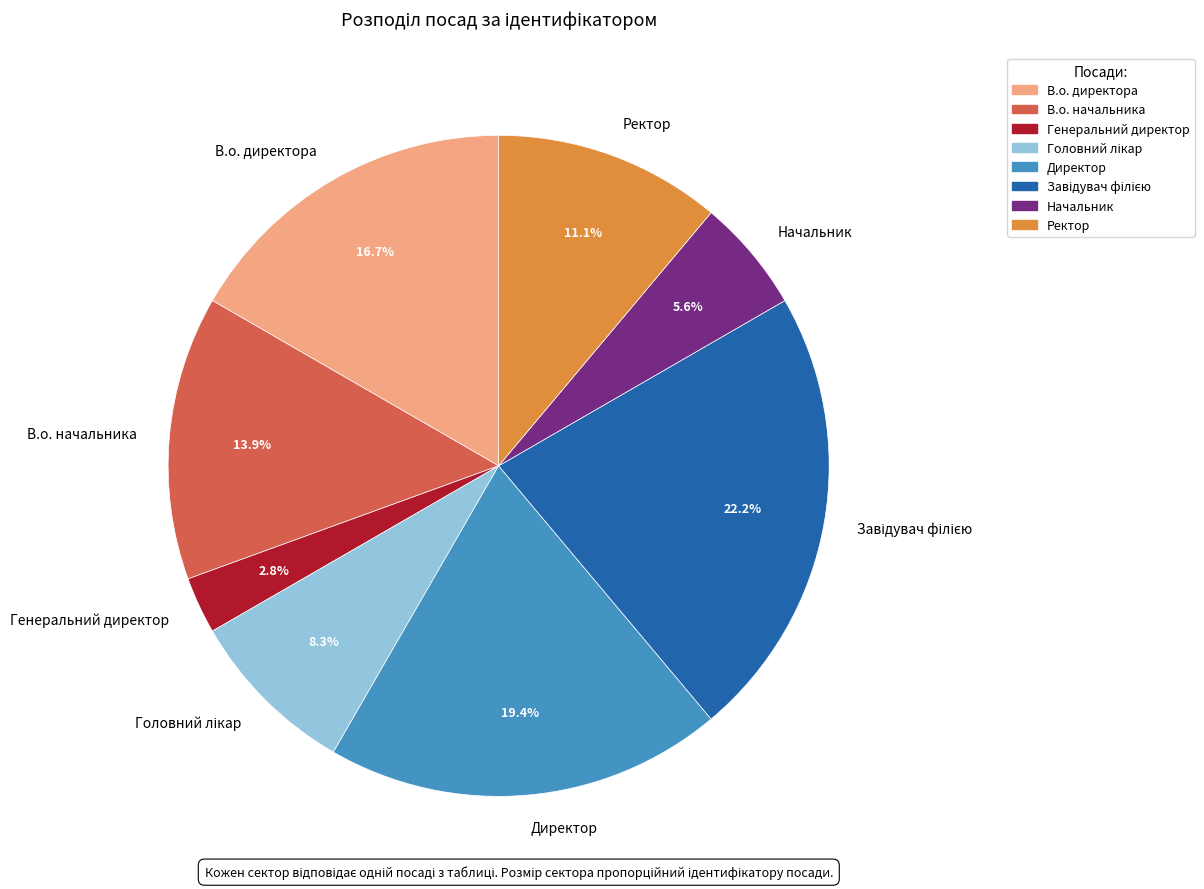

The Директор slice represents 19% of the pie. True or false?

True